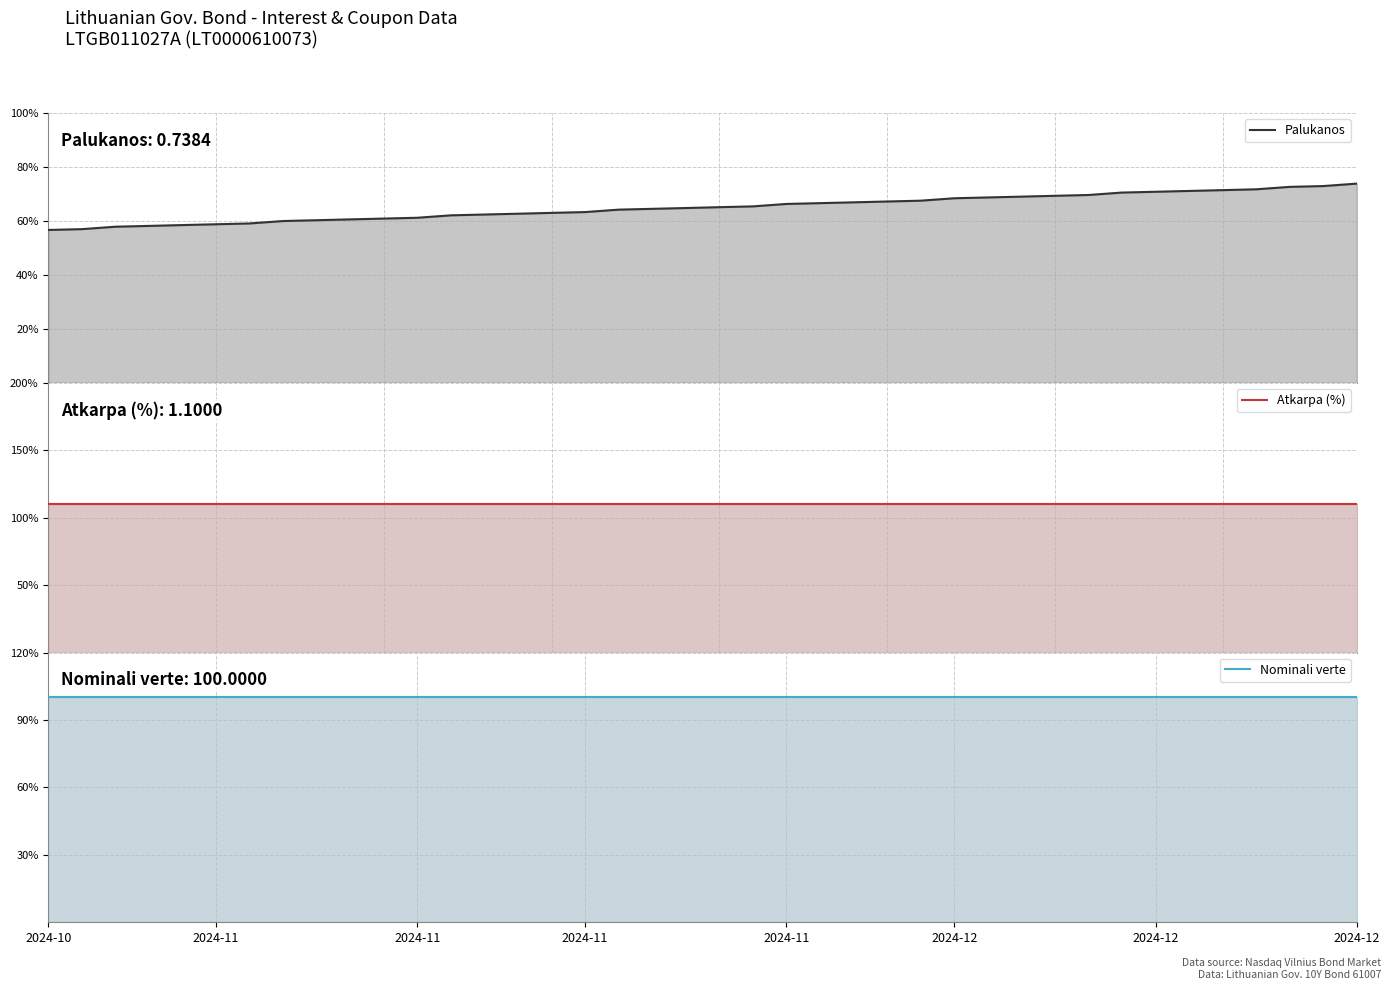

What is the minimum value for Nominali verte?

100.0